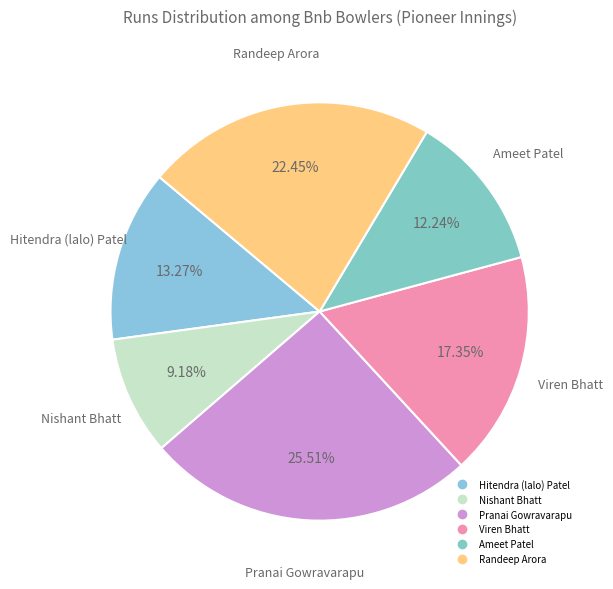

Is the sum of Randeep Arora and Nishant Bhatt greater than half?

No